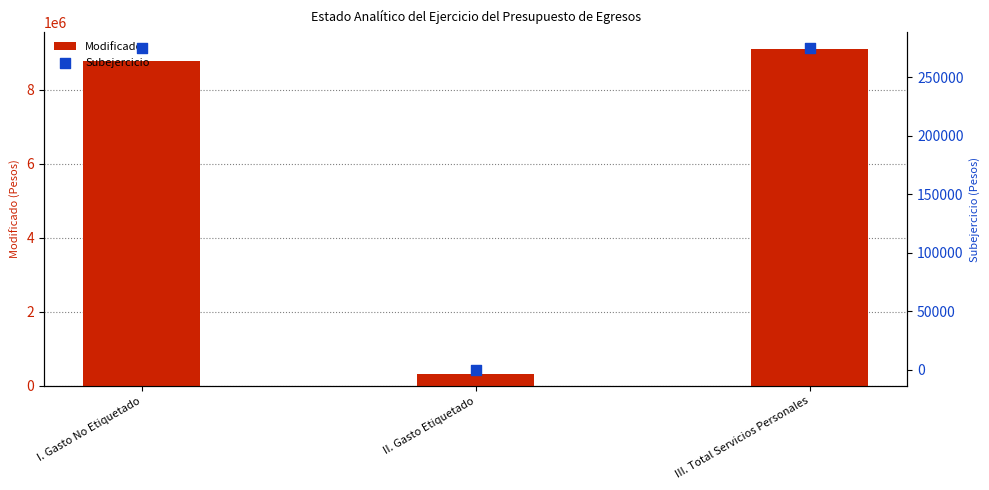

At how many categories does at least one series exceed 3358468?

2